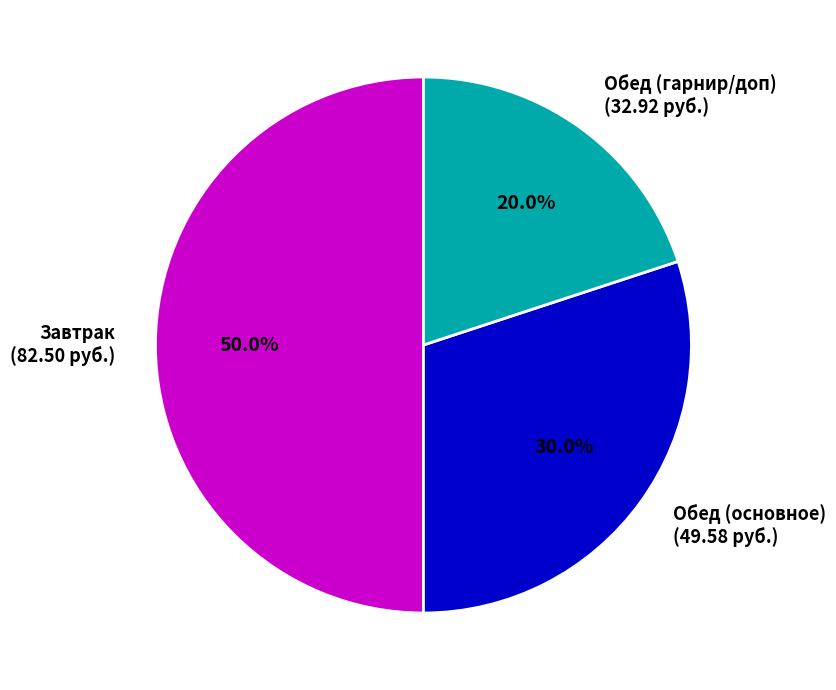

How many segments does this pie chart have?

3